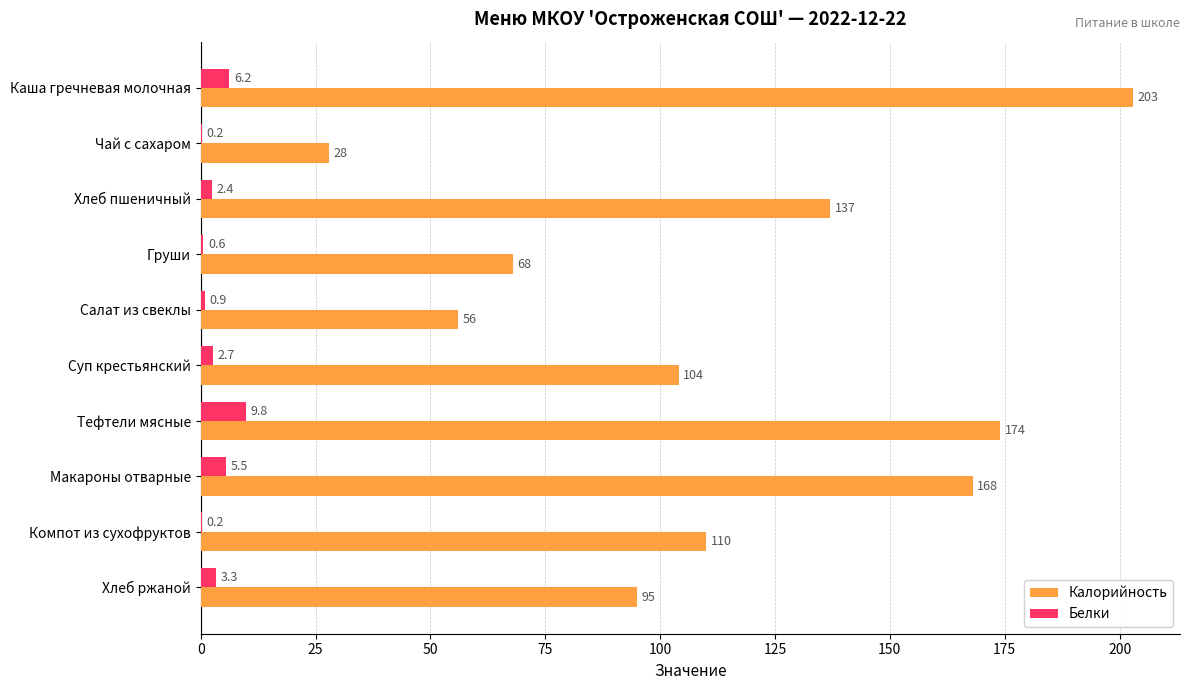

At which category is the sum across all series the highest?

Каша гречневая молочная